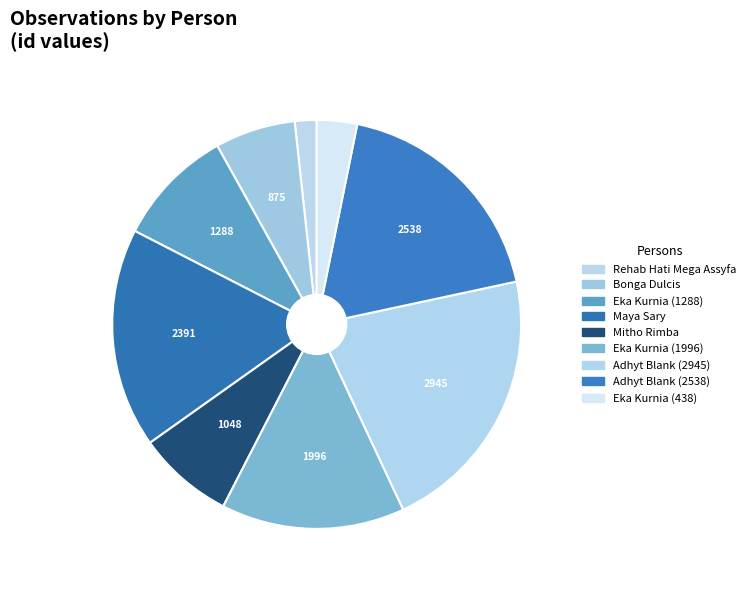

How many segments does this pie chart have?

9